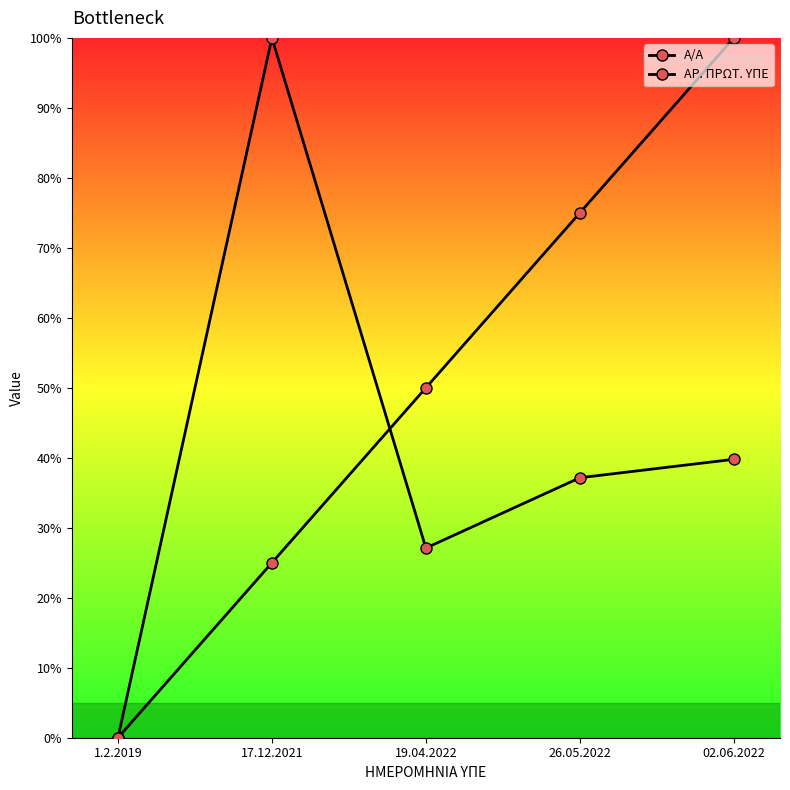

What are all the series names shown in the legend?

A/A, ΑΡ. ΠΡΩΤ. ΥΠΕ